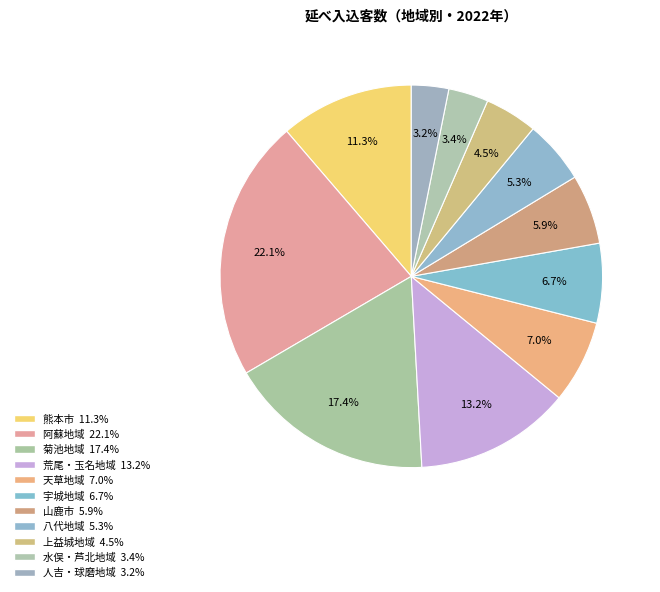

How many segments does this pie chart have?

11